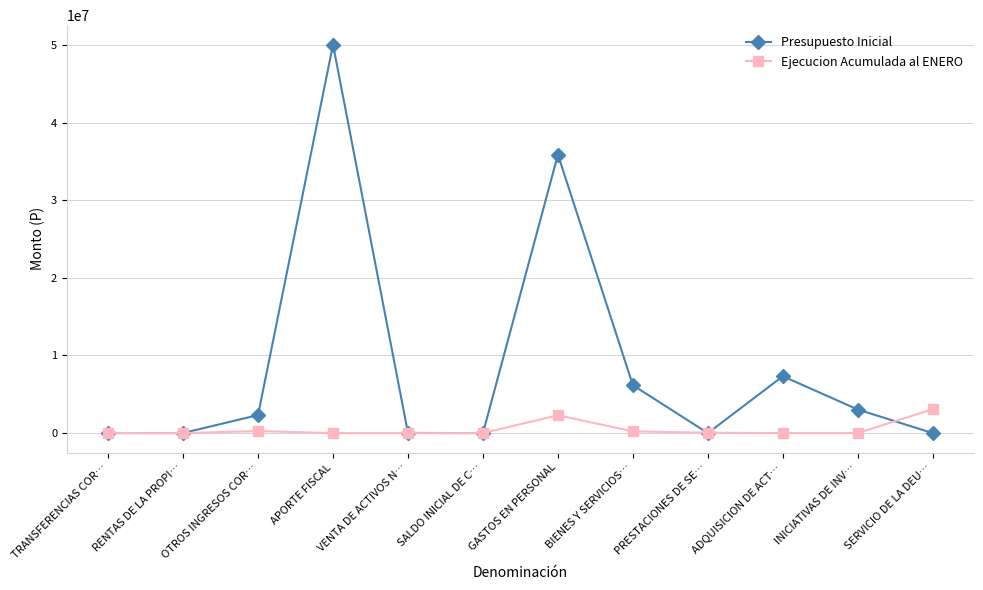

True or false: Ejecucion Acumulada al ENERO has more than 1 points higher than both neighbors.

True